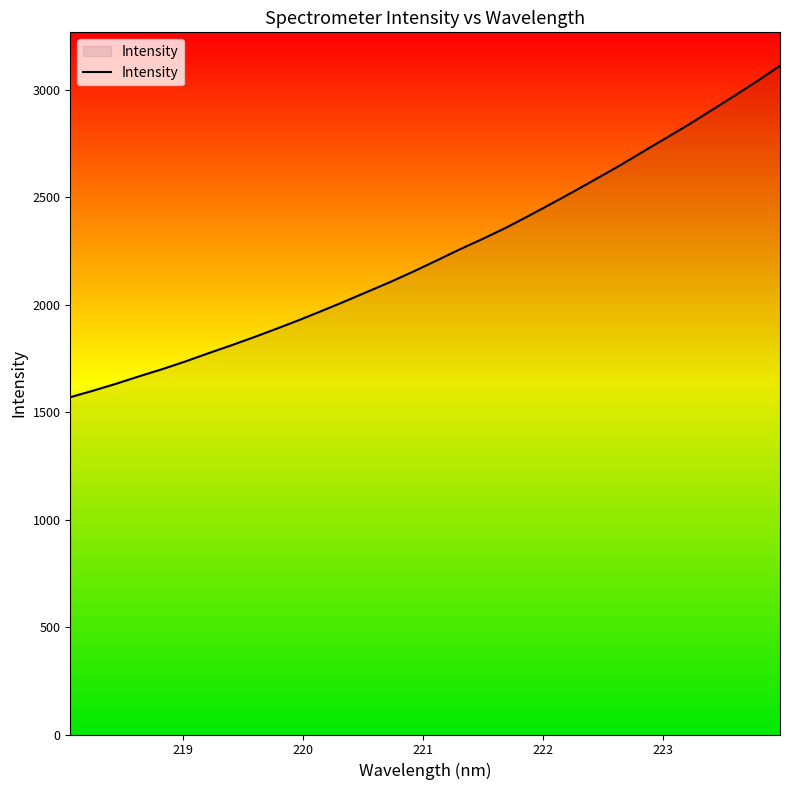

What is the difference between the maximum and minimum values?

1542.3